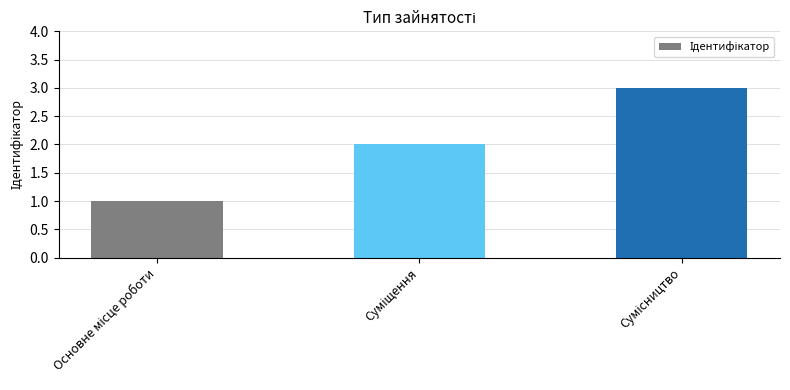

What is the greatest value displayed?

3